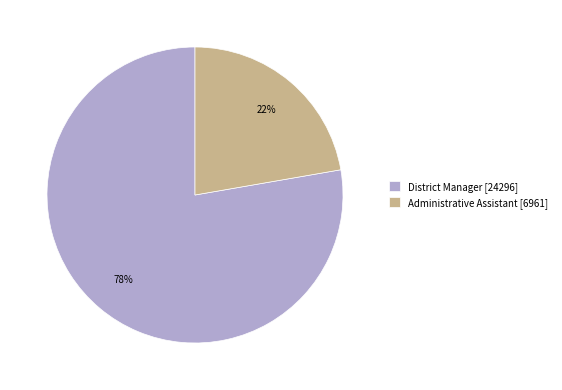

To the nearest percent, what percentage of the pie is District Manager?

78%